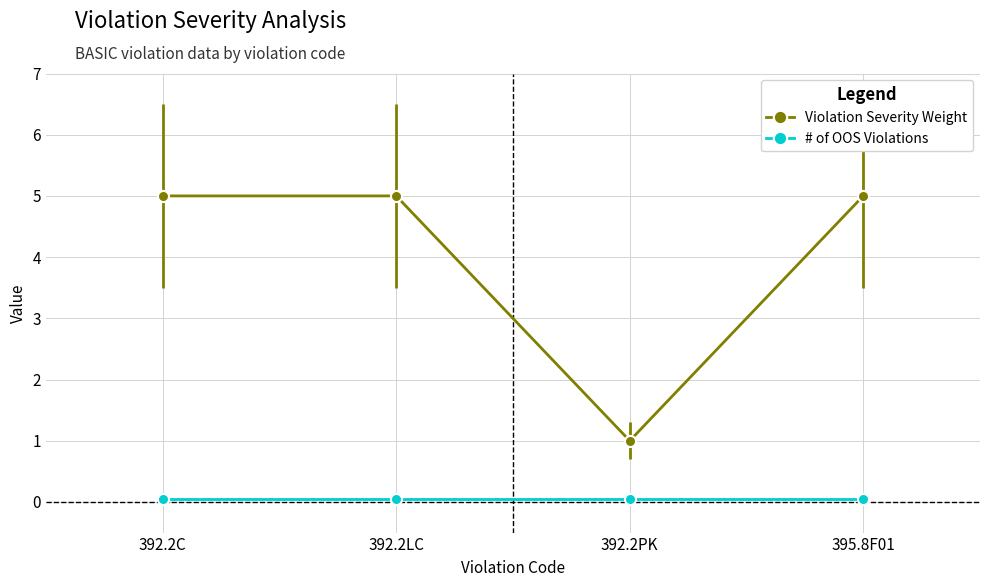

Reading left to right, extract all data points from this chart.

5	5	1	5